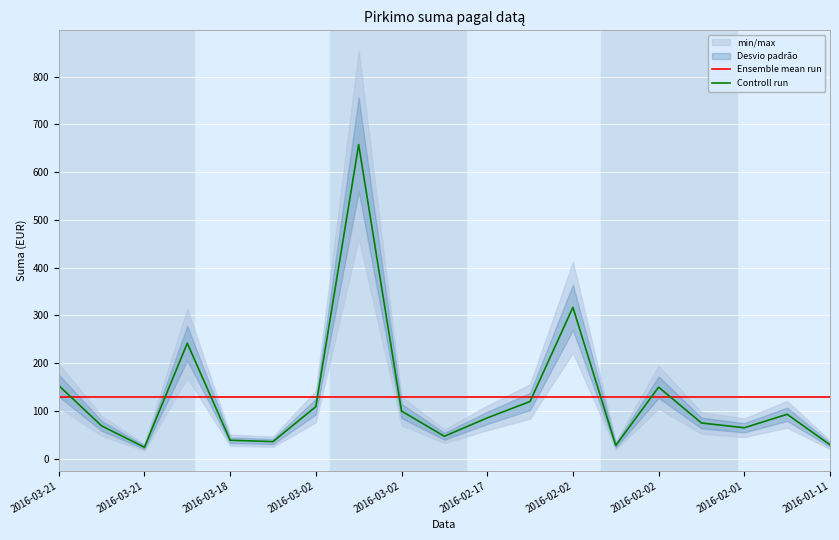

The Controll run series shows 90.5 at 2016-03-02. True or false?

False